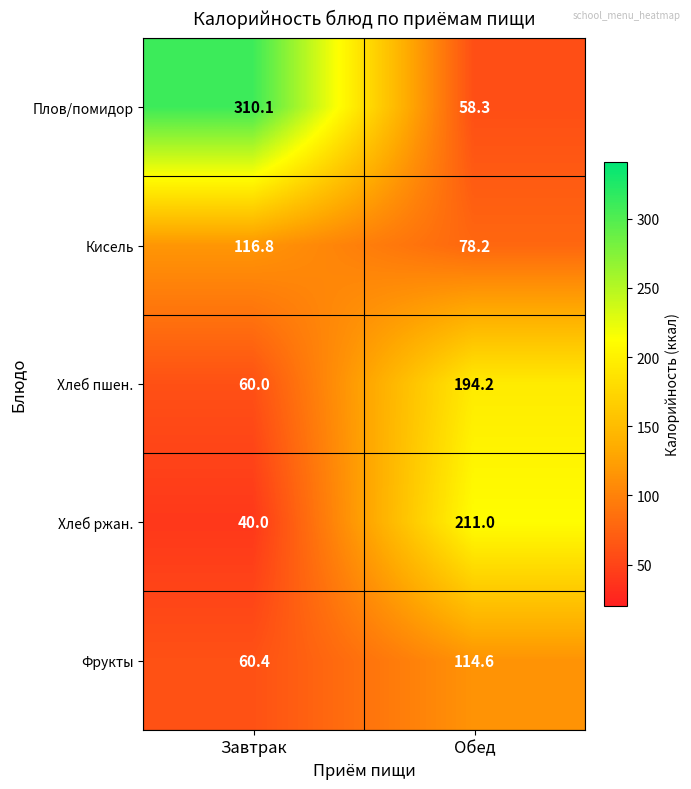

True or false: Фрукты has a value of 105.7 at Завтрак.

False